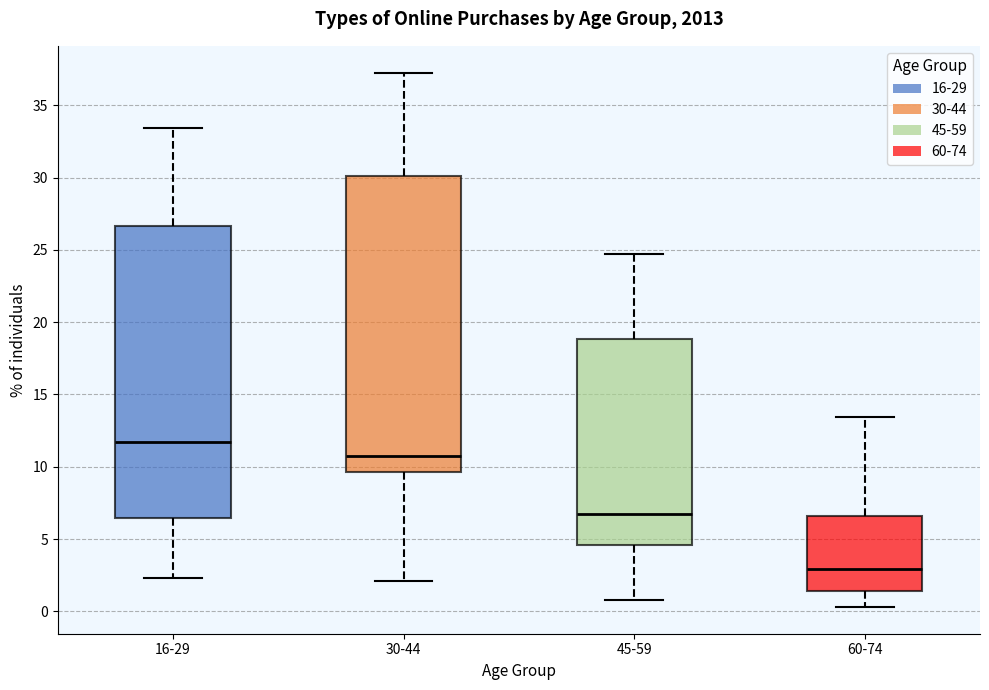

Reading left to right, read every box against the y-axis: the position of its median line, the range the box covers, and the ends of its whiskers. The values are not printed on the chart, so give them approximately, as read against the axis.

16-29: median 11.5, box 6.5 to 26.5, whiskers 2.5 to 33.5
30-44: median 10.5, box 9.5 to 30.0, whiskers 2.0 to 37.5
45-59: median 6.5, box 4.5 to 19.0, whiskers 1.0 to 24.5
60-74: median 3.0, box 1.5 to 6.5, whiskers 0.5 to 13.5